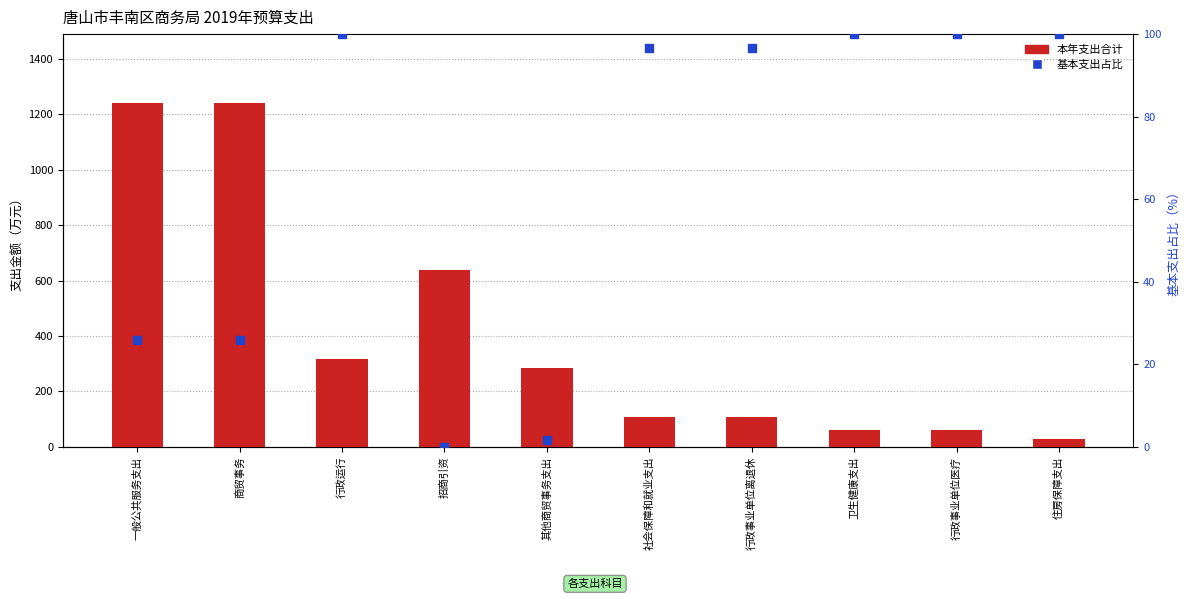

Which series contains the highest Y value?

本年支出合计